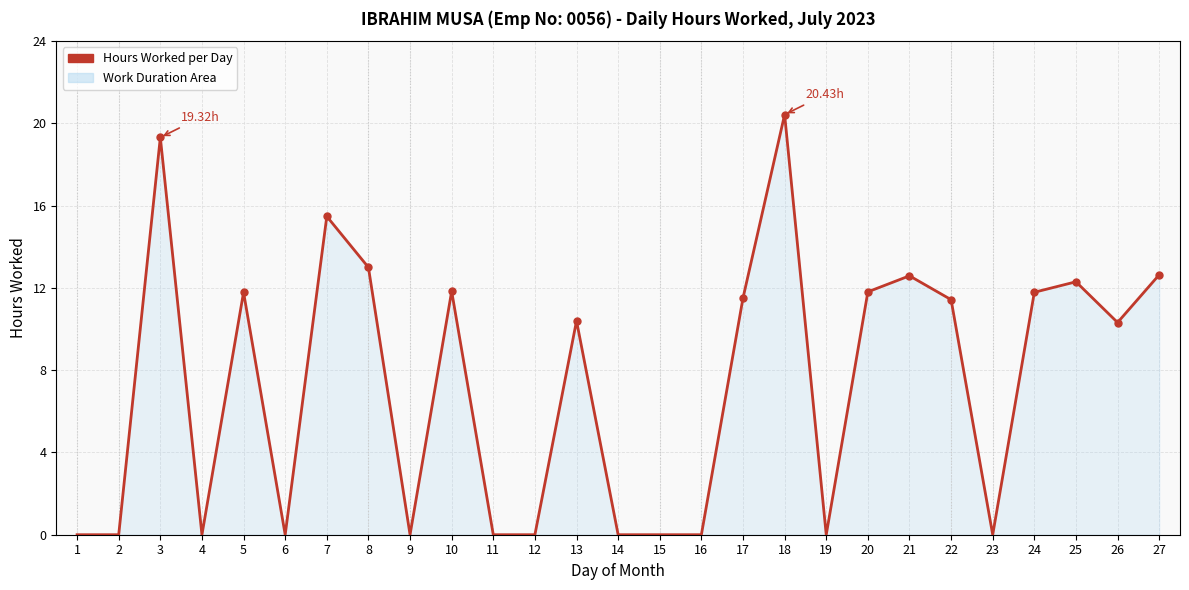

What is the difference between the maximum and minimum values?

20.4